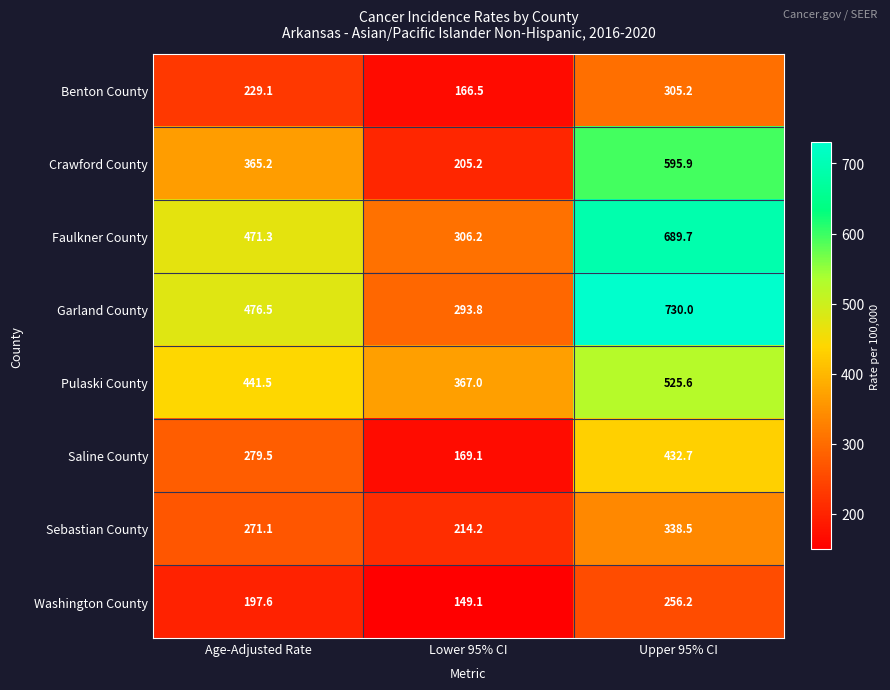

What is the difference between the maximum and second lowest values in the Faulkner County series?

218.4